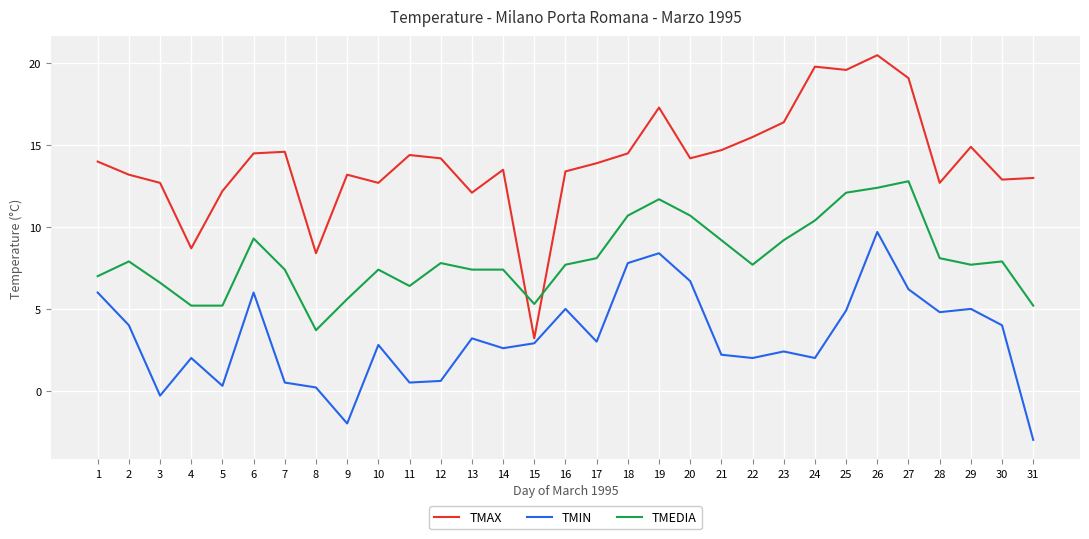

Rank the series by their maximum value, from highest to lowest.

TMAX, TMEDIA, TMIN